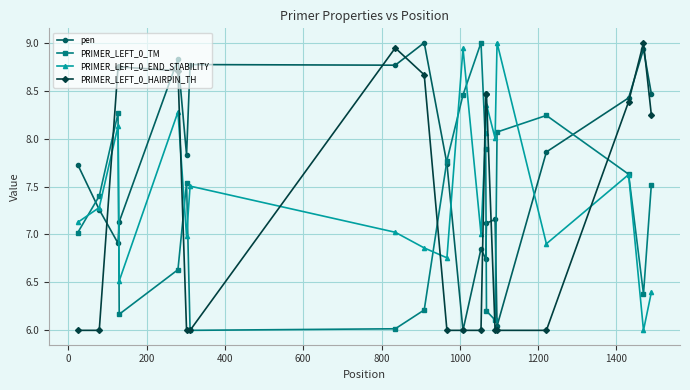

Rank the series by their average value, from lowest to highest.

PRIMER_LEFT_0_TM, PRIMER_LEFT_0_HAIRPIN_TH, PRIMER_LEFT_0_END_STABILITY, pen